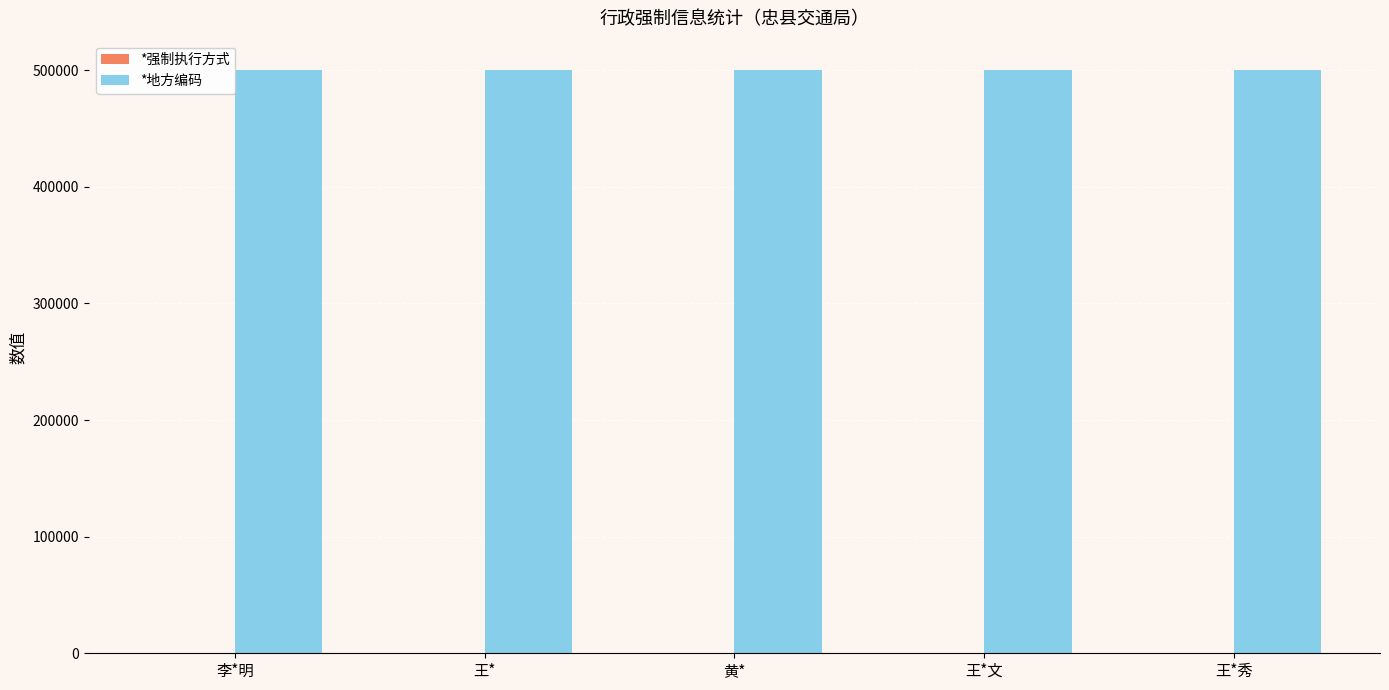

Which series has the largest total across all categories?

*地方编码